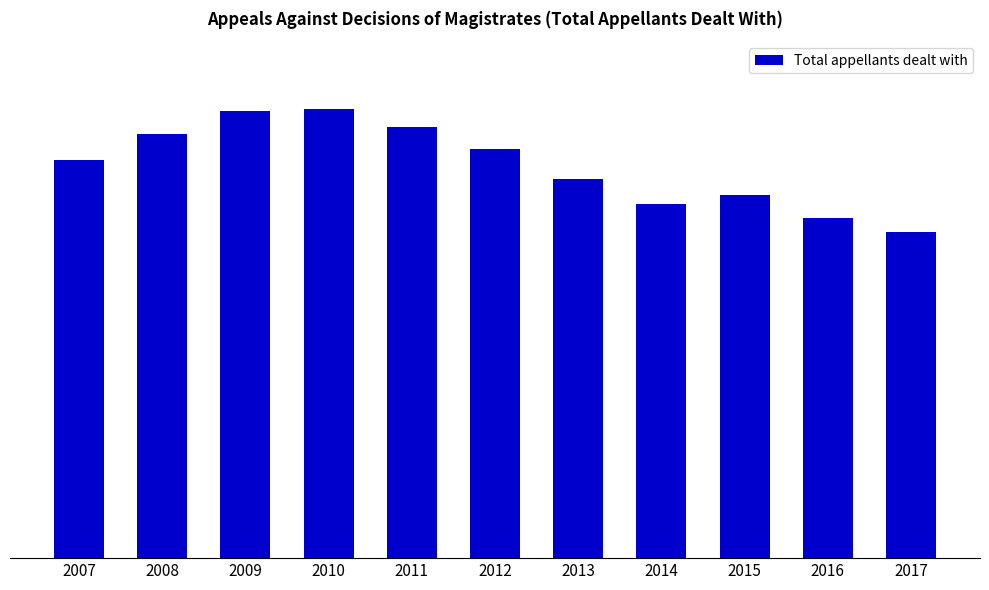

How many data points does each series have?

11